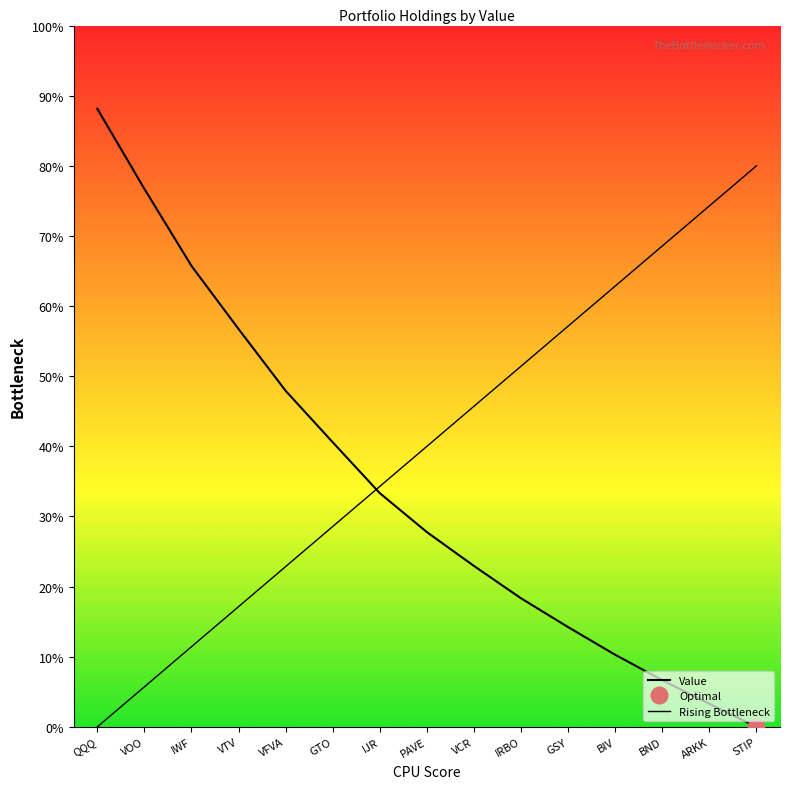

What is the sum of all Rising Bottleneck values?

600.0